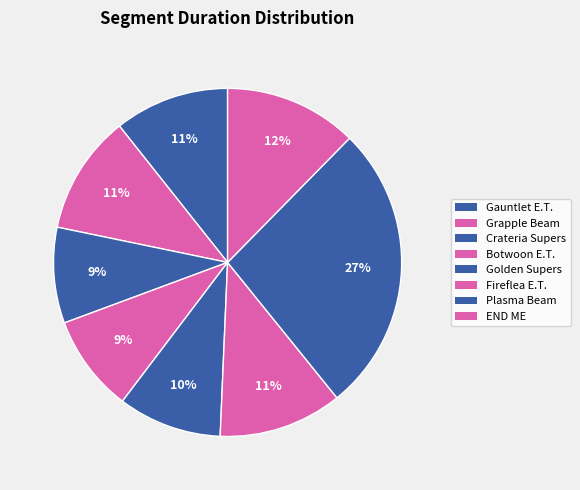

Count the number of slices in the pie.

8